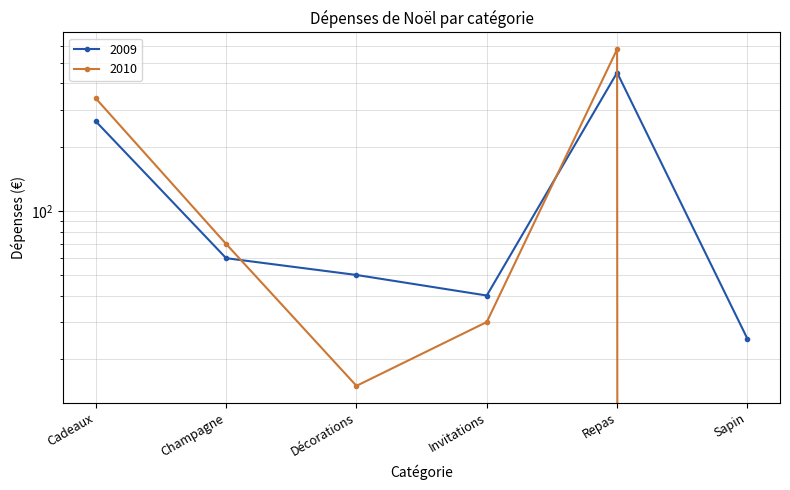

How many times do 2009 and 2010 cross each other?

3